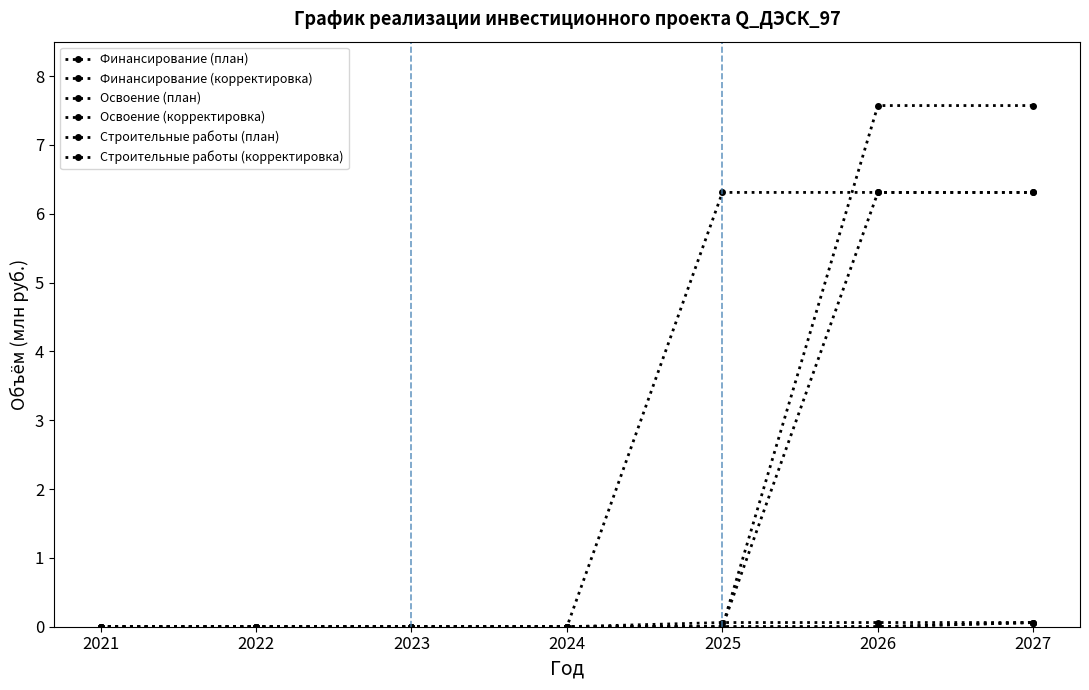

Is this an area chart (filled region under the line)?

No